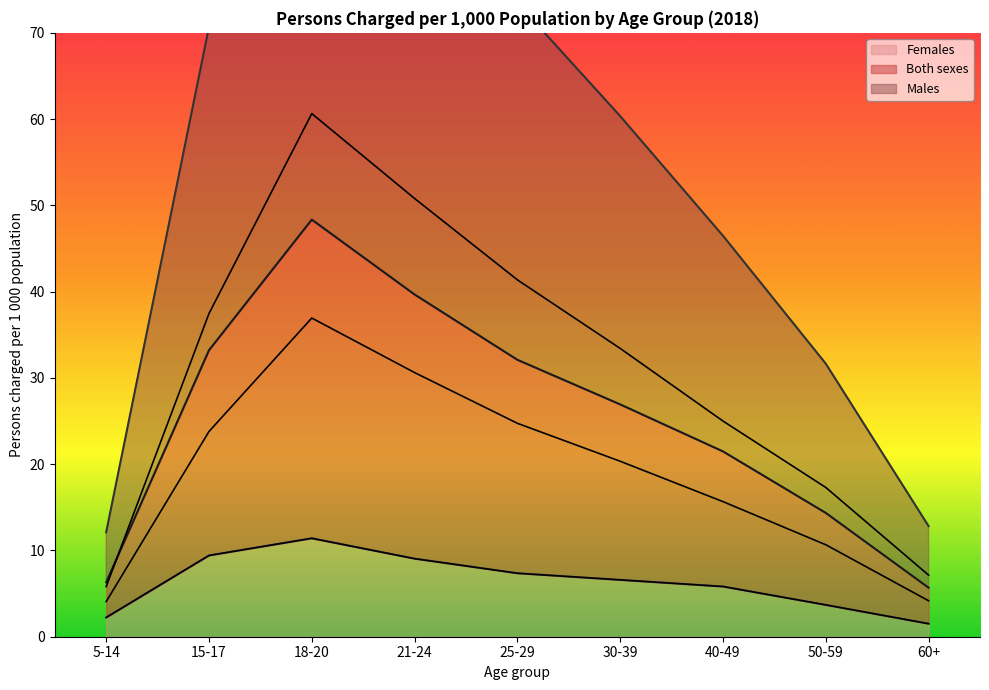

What position from the right is 21-24?

6